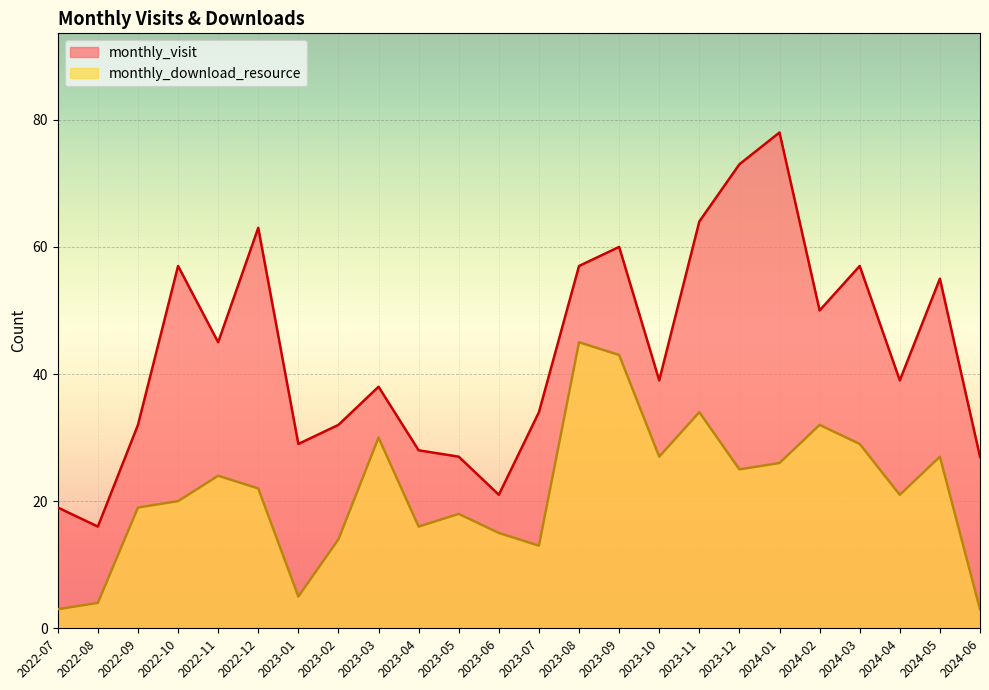

Is it true that monthly_download_resource equals 12 at 2024-05?

False